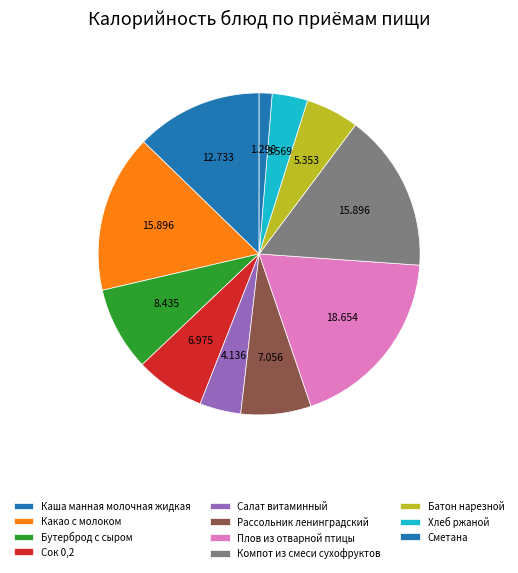

Which category has the smallest portion of the pie?

Сметана